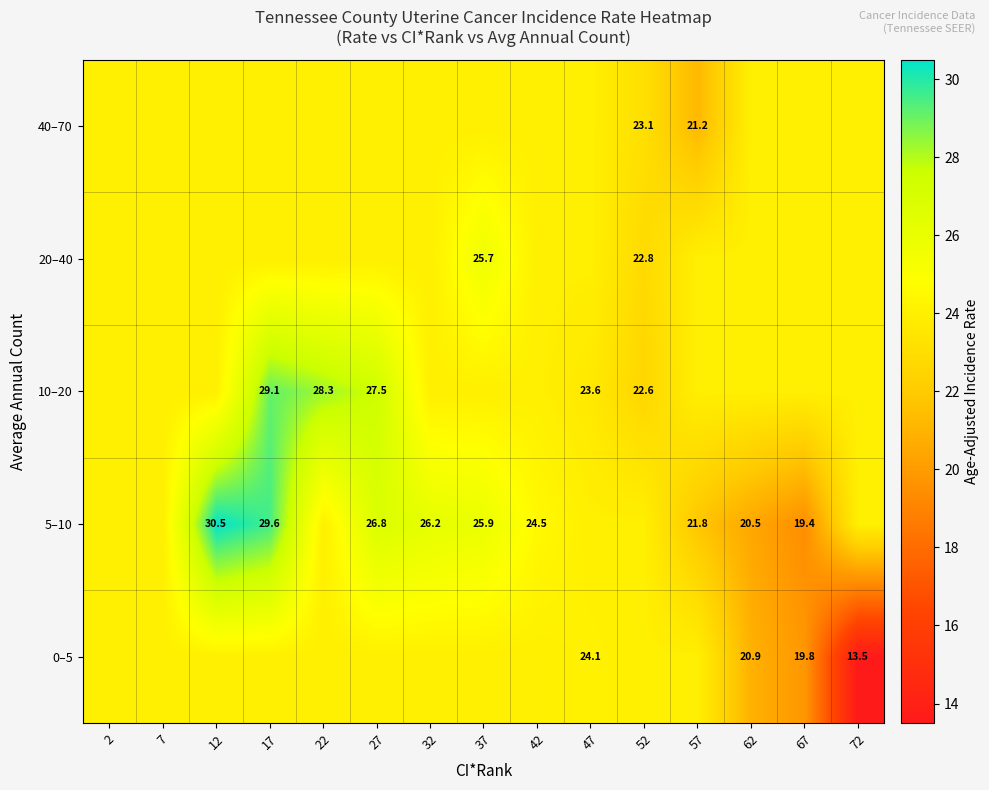

What is the maximum value shown in the chart?

30.5